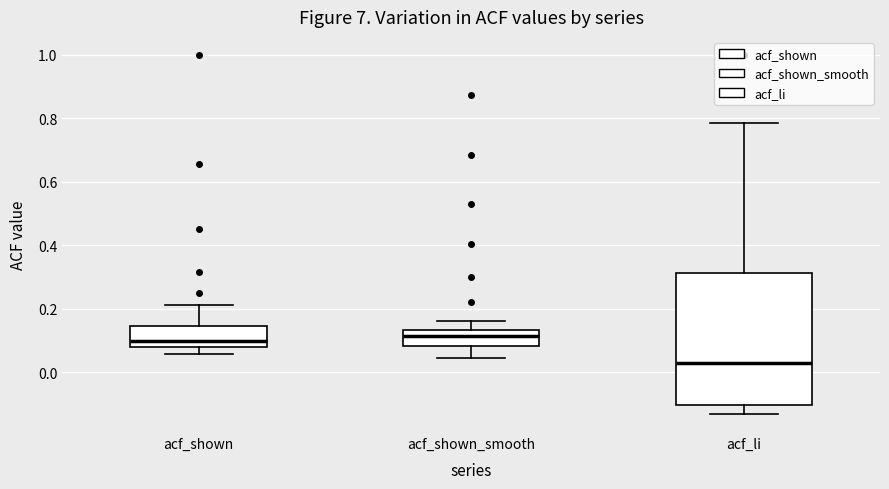

Reading left to right, transcribe this box plot: for each box, give where its median line is, the range the box spans, and where its two whiskers end, as read against the y-axis. The values are not printed on the chart, so give them approximately, as read against the axis.

acf_shown: median 0.10, box 0.08 to 0.14, whiskers 0.06 to 0.22
acf_shown_smooth: median 0.12, box 0.08 to 0.14, whiskers 0.04 to 0.16
acf_li: median 0.02, box -0.10 to 0.32, whiskers -0.14 to 0.78